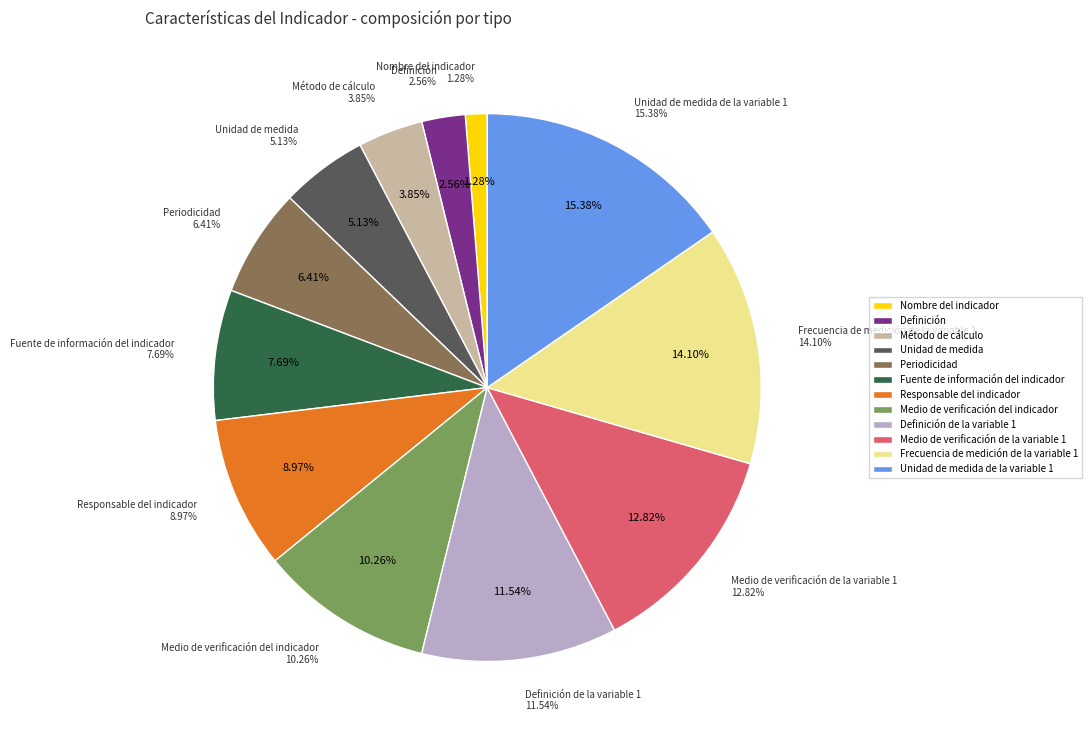

Which category has the smallest portion of the pie?

Nombre del indicador